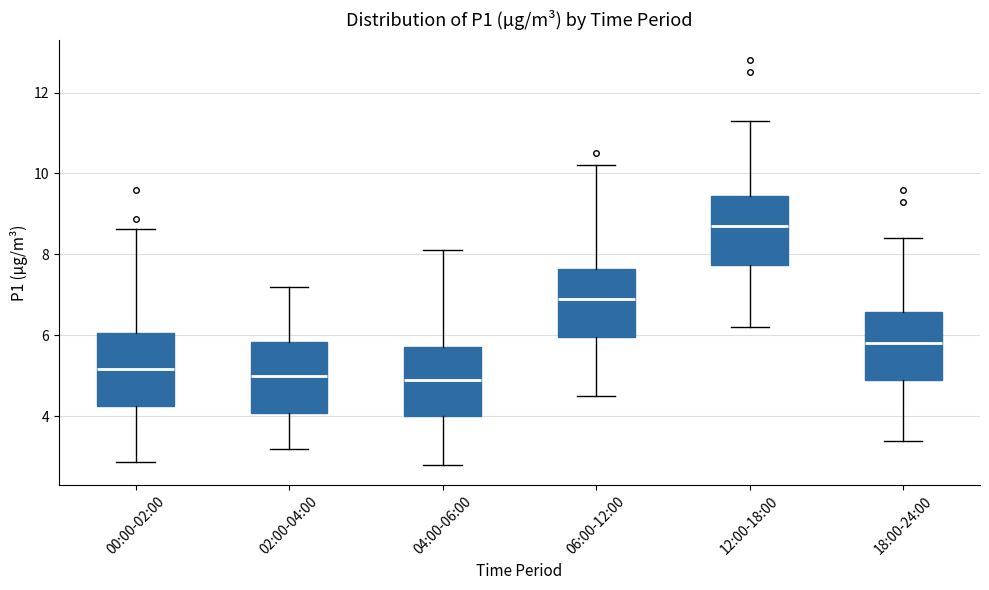

Reading left to right, read every box against the y-axis: the position of its median line, the range the box covers, and the ends of its whiskers. The values are not printed on the chart, so give them approximately, as read against the axis.

00:00-02:00: median 5.2, box 4.2 to 6.0, whiskers 2.8 to 8.6
02:00-04:00: median 5.0, box 4.0 to 5.8, whiskers 3.2 to 7.2
04:00-06:00: median 5.0, box 4.0 to 5.8, whiskers 2.8 to 8.2
06:00-12:00: median 7.0, box 6.0 to 7.6, whiskers 4.6 to 10.2
12:00-18:00: median 8.8, box 7.8 to 9.4, whiskers 6.2 to 11.4
18:00-24:00: median 5.8, box 5.0 to 6.6, whiskers 3.4 to 8.4